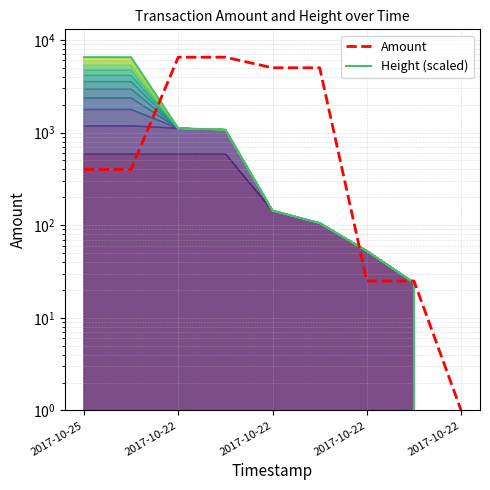

What is the value of the Amount point at the 1st from the left?

399.0